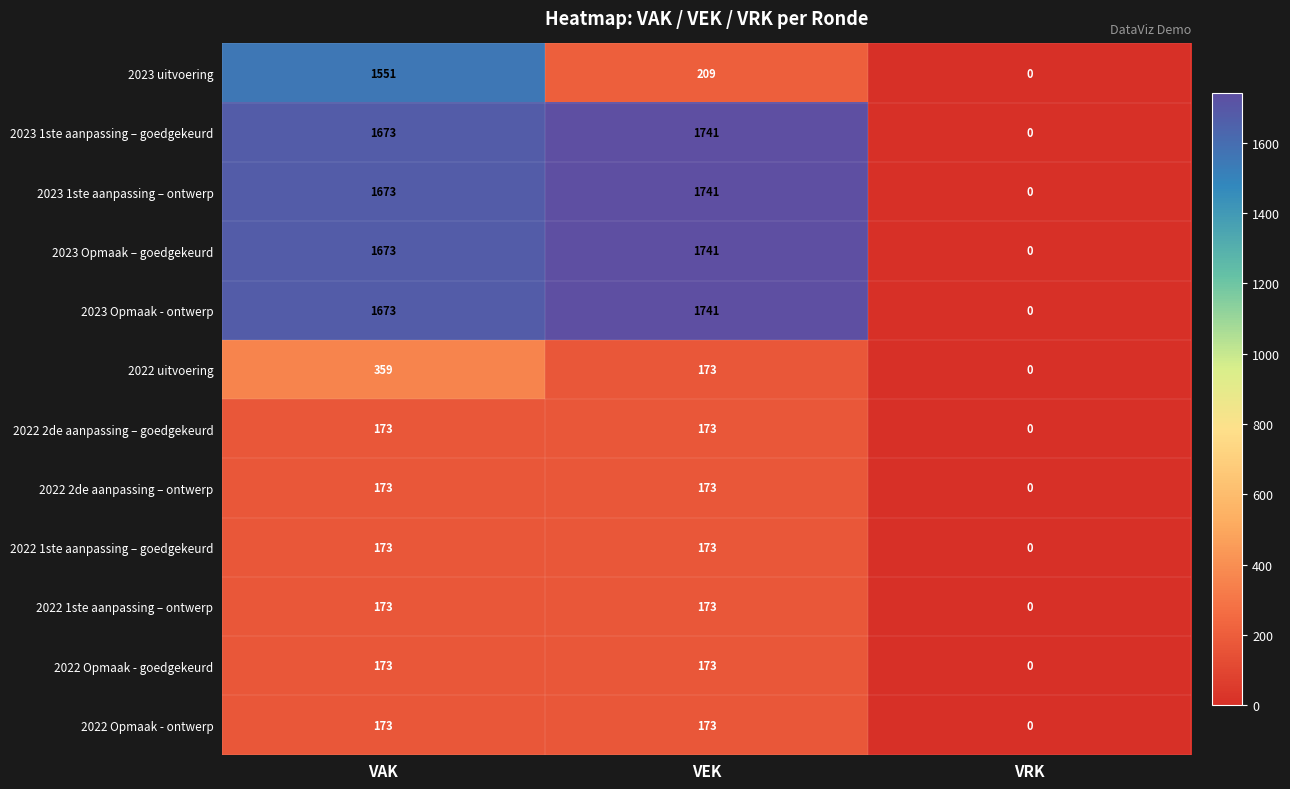

How many series are shown in this chart?

12